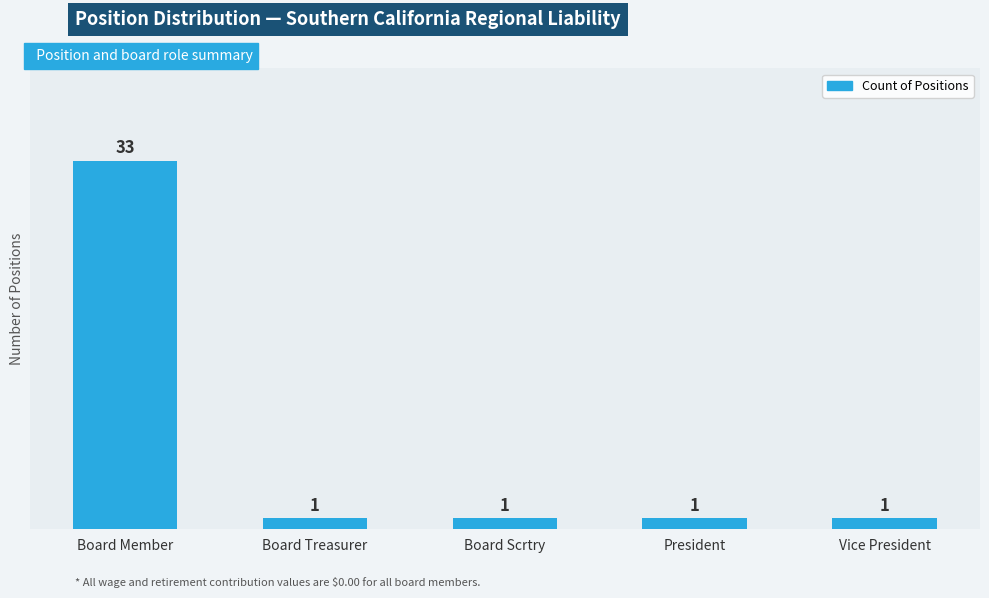

Reading right to left, what are all the values shown in this chart?

Vice President=1	President=1	Board Scrtry=1	Board Treasurer=1	Board Member=33